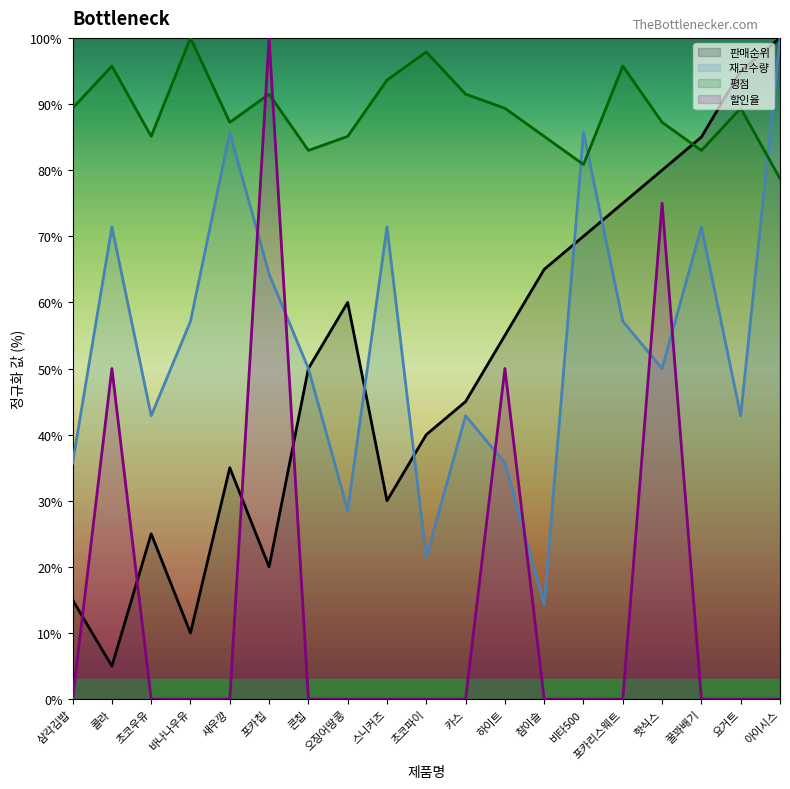

What is the sum of all 할인율 values?

275.0